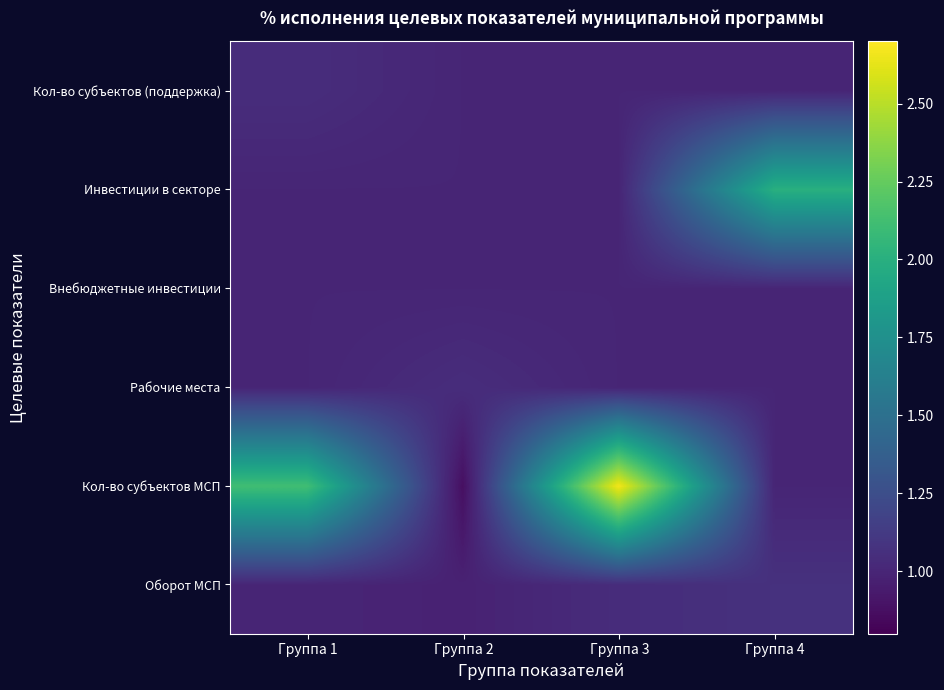

Rank the series at Группа 3 from highest to lowest value.

Кол-во субъектов МСП, Оборот МСП, Рабочие места, Внебюджетные инвестиции, Инвестиции в секторе, Кол-во субъектов (поддержка)